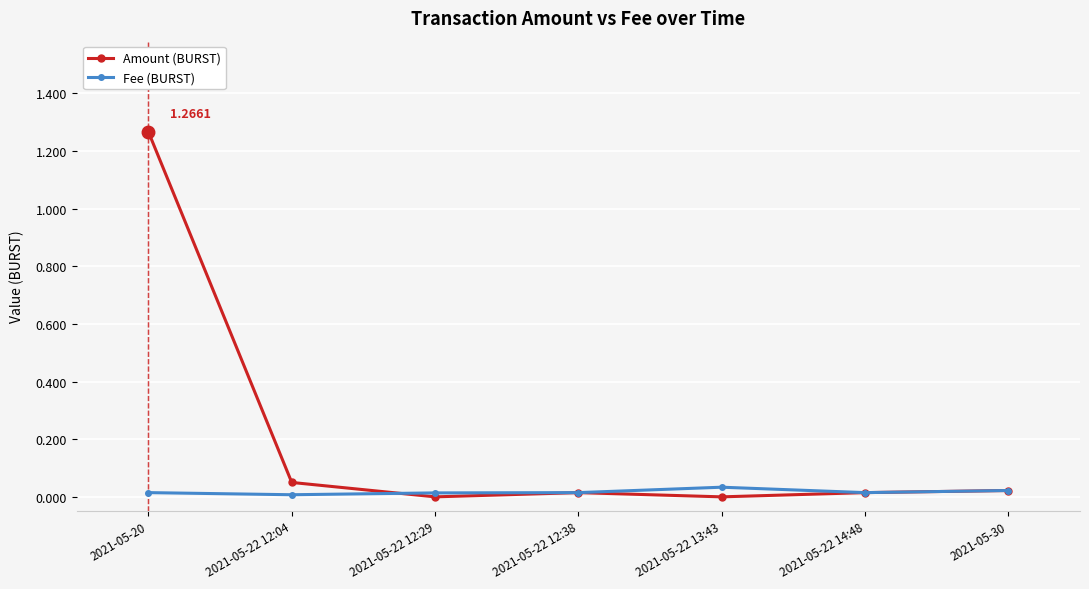

What are all the series names shown in the legend?

Amount (BURST), Fee (BURST)